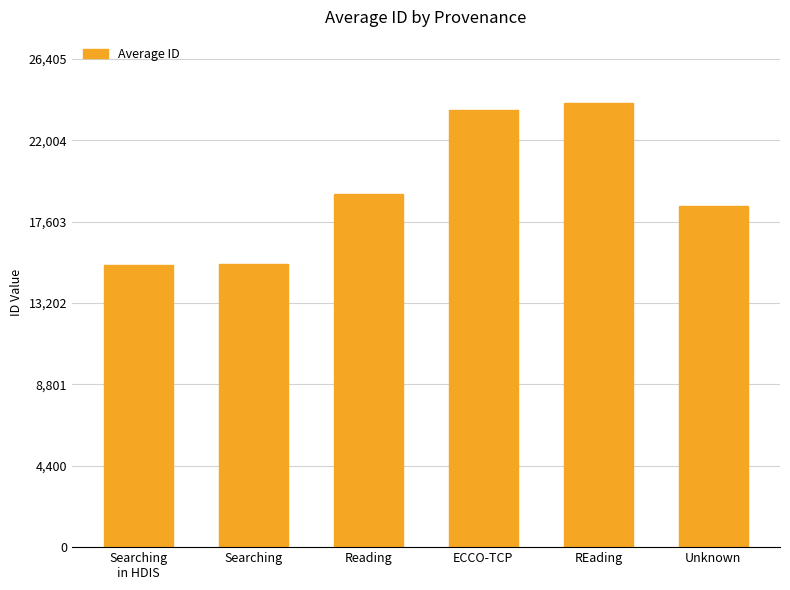

What value does the data have at ECCO-TCP, to the nearest 10?

23630